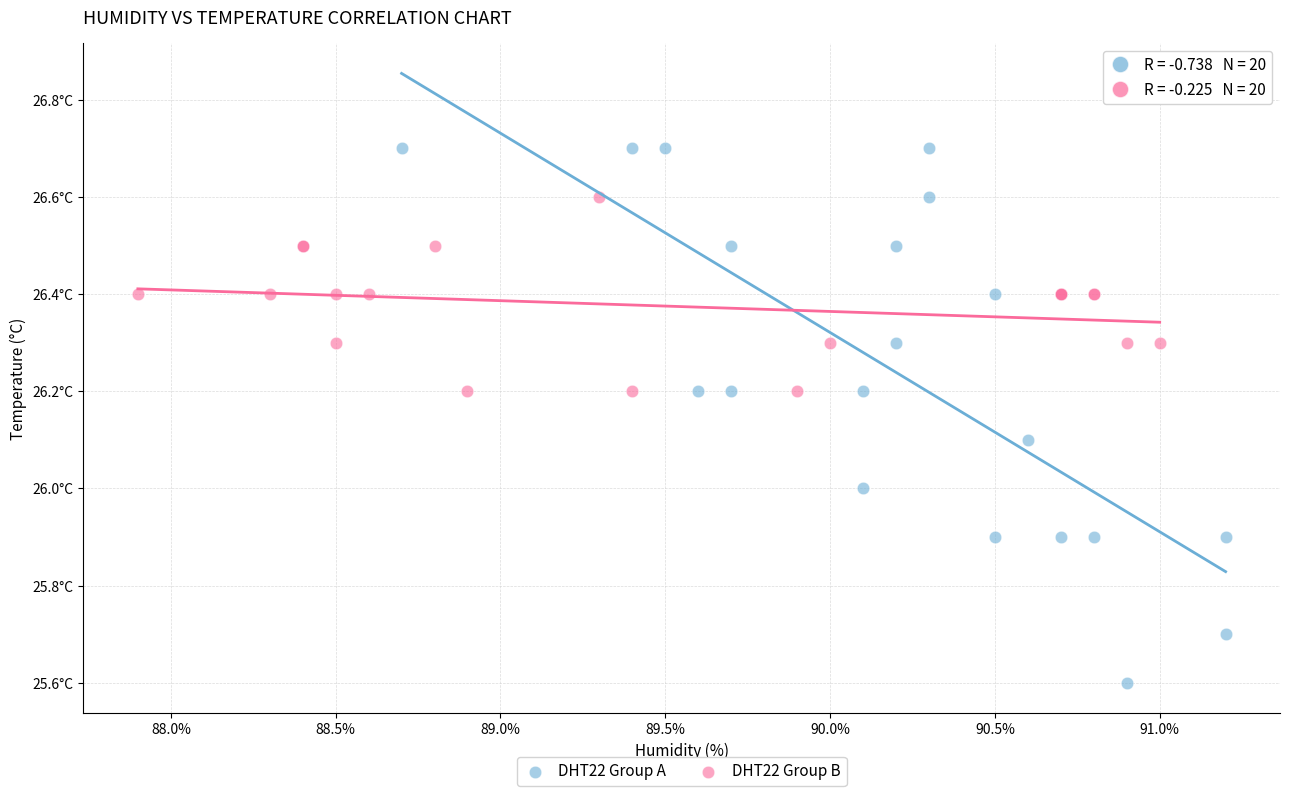

Which series has the largest Y range (max minus min)?

DHT22 Group A